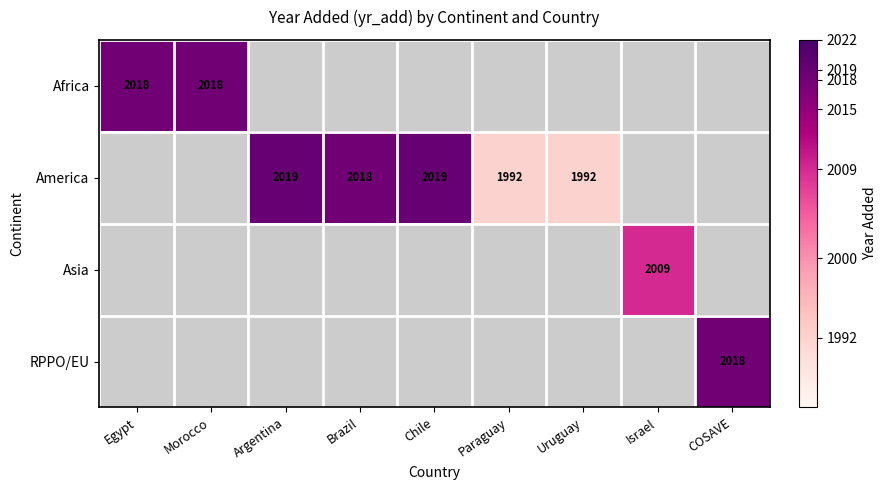

Is it true that Africa equals 2018 at Egypt?

True